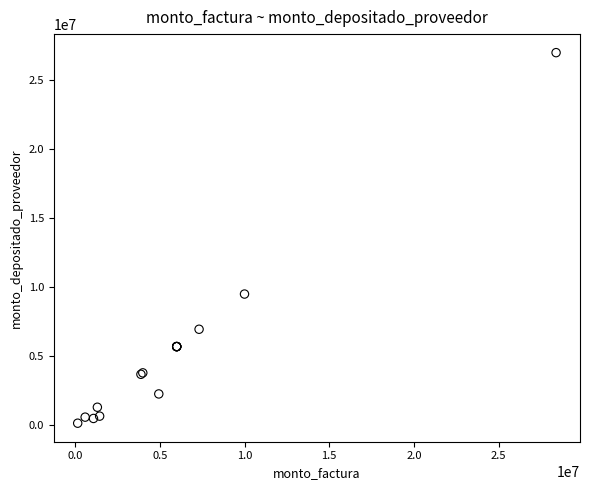

What Y value in the scatter plot is closest to 13574141?

9509818